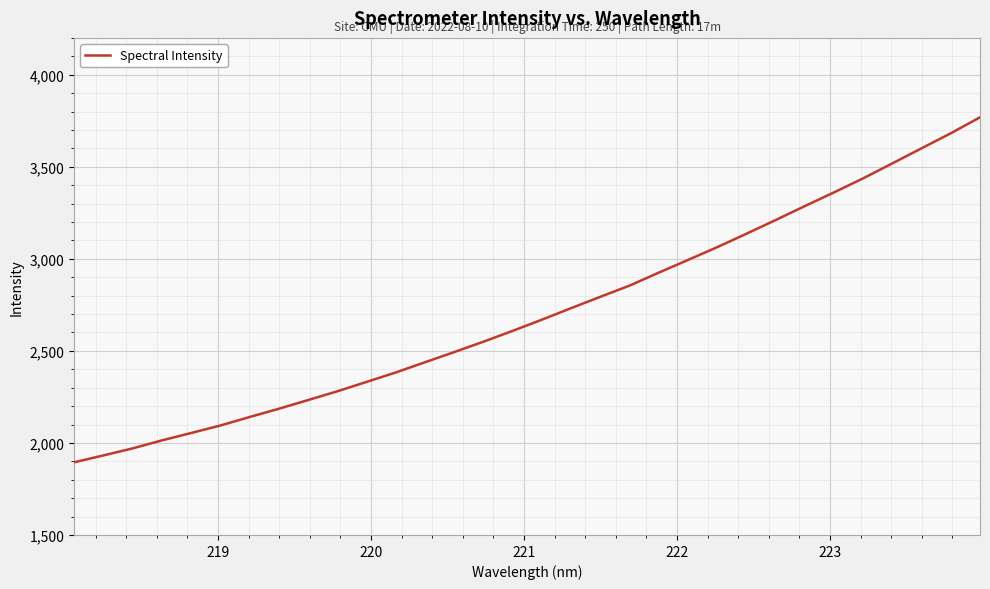

Does the chart display data point markers on the line(s)?

No